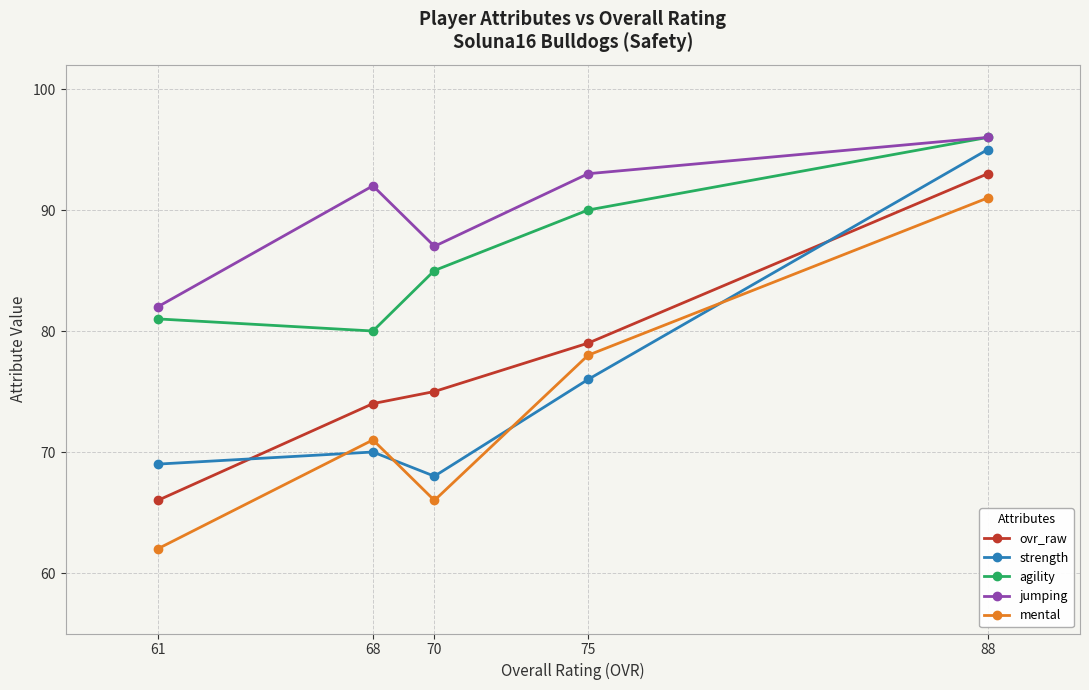

Which series has the largest total across all categories?

jumping